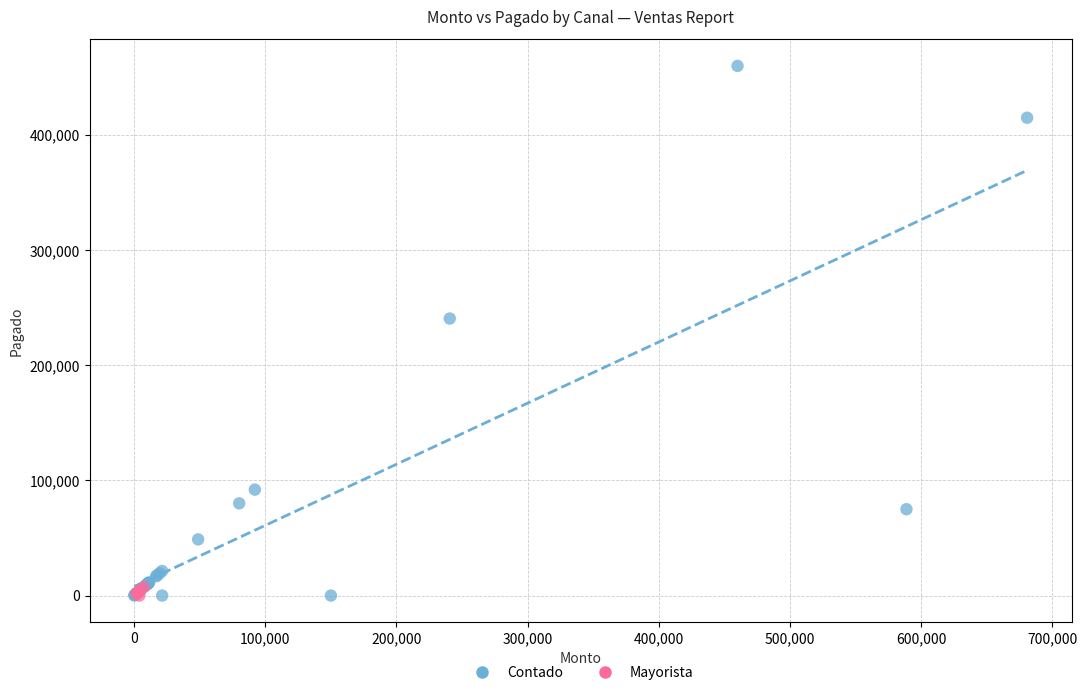

Which series has the widest spread of Y values?

Contado